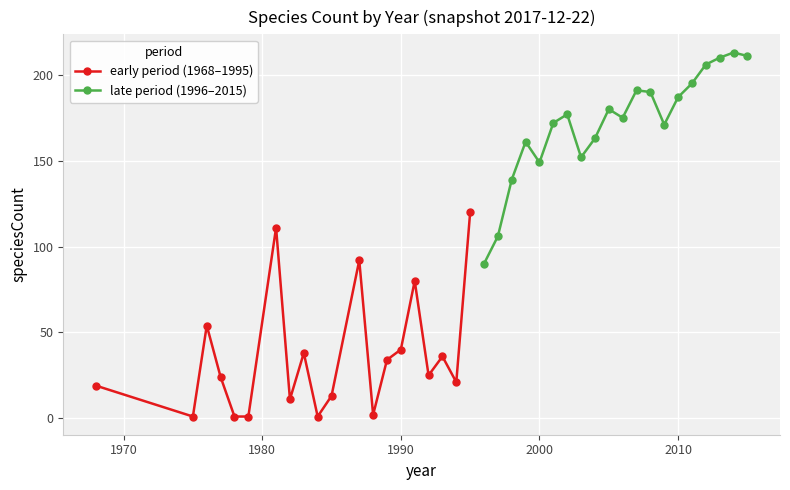

What is the highest value of the early period (1968–1995) series?

120